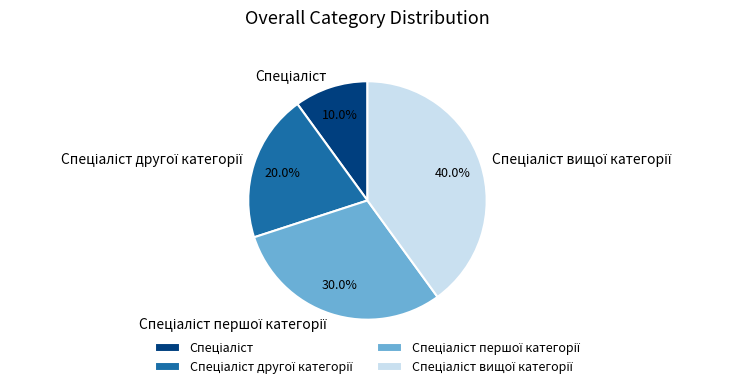

Is there a majority slice in this chart?

No